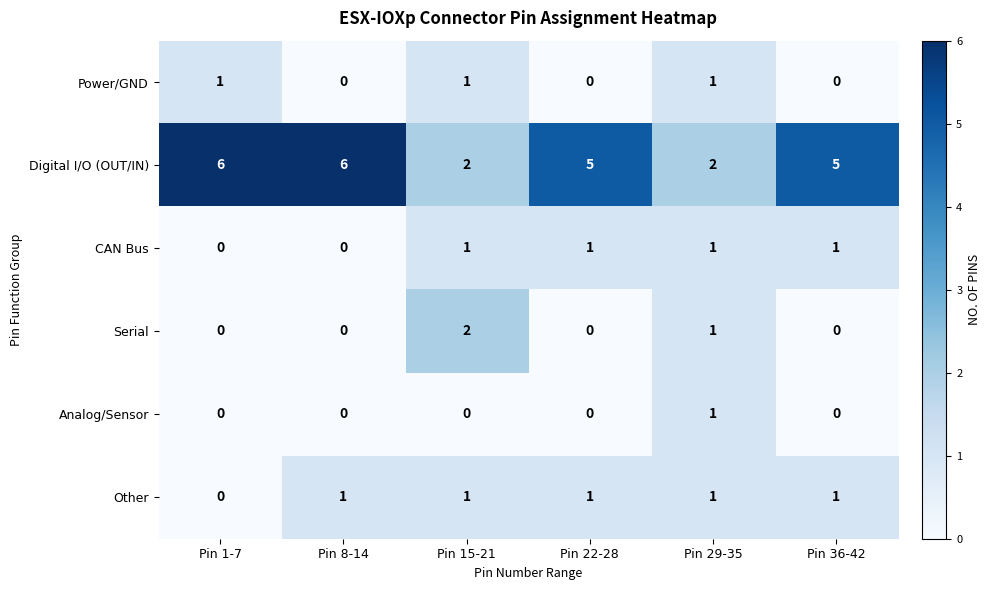

How many CAN Bus values are between 0 and 1?

6